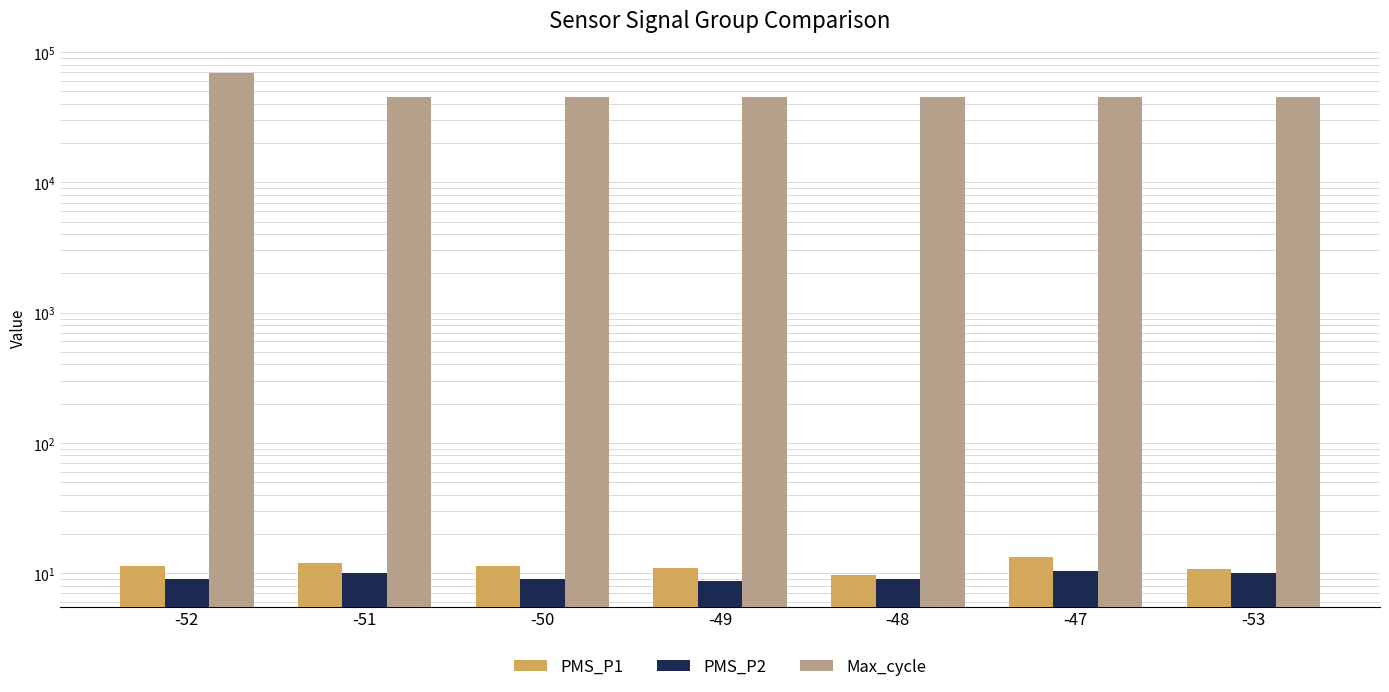

Which label corresponds to the smallest value in the chart?

-49